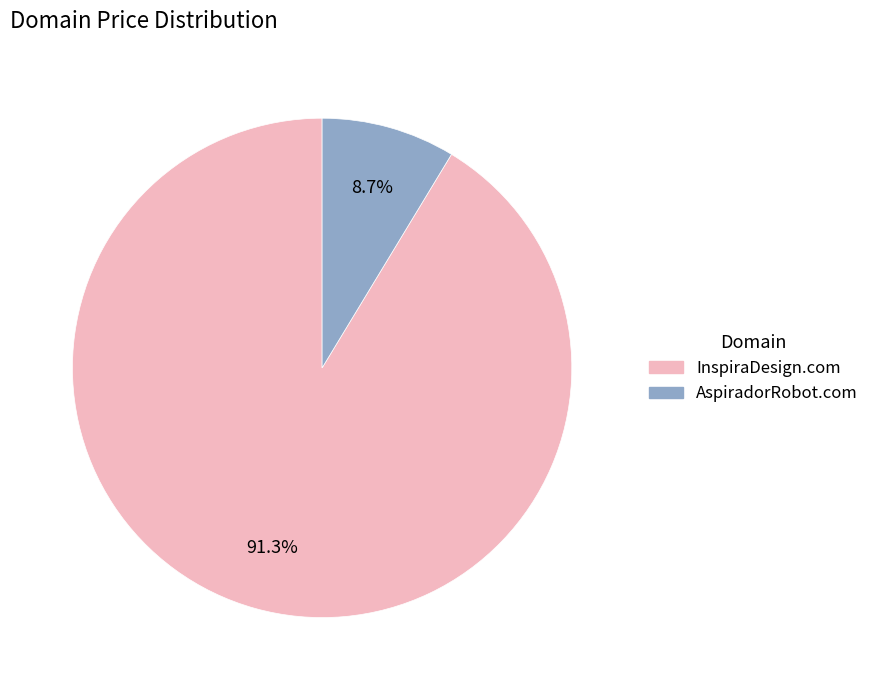

Which has a higher value, AspiradorRobot.com or InspiraDesign.com?

InspiraDesign.com